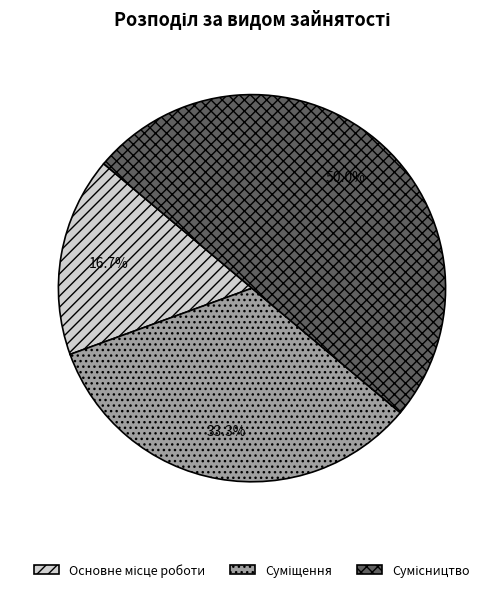

How many slices are in this pie chart?

3